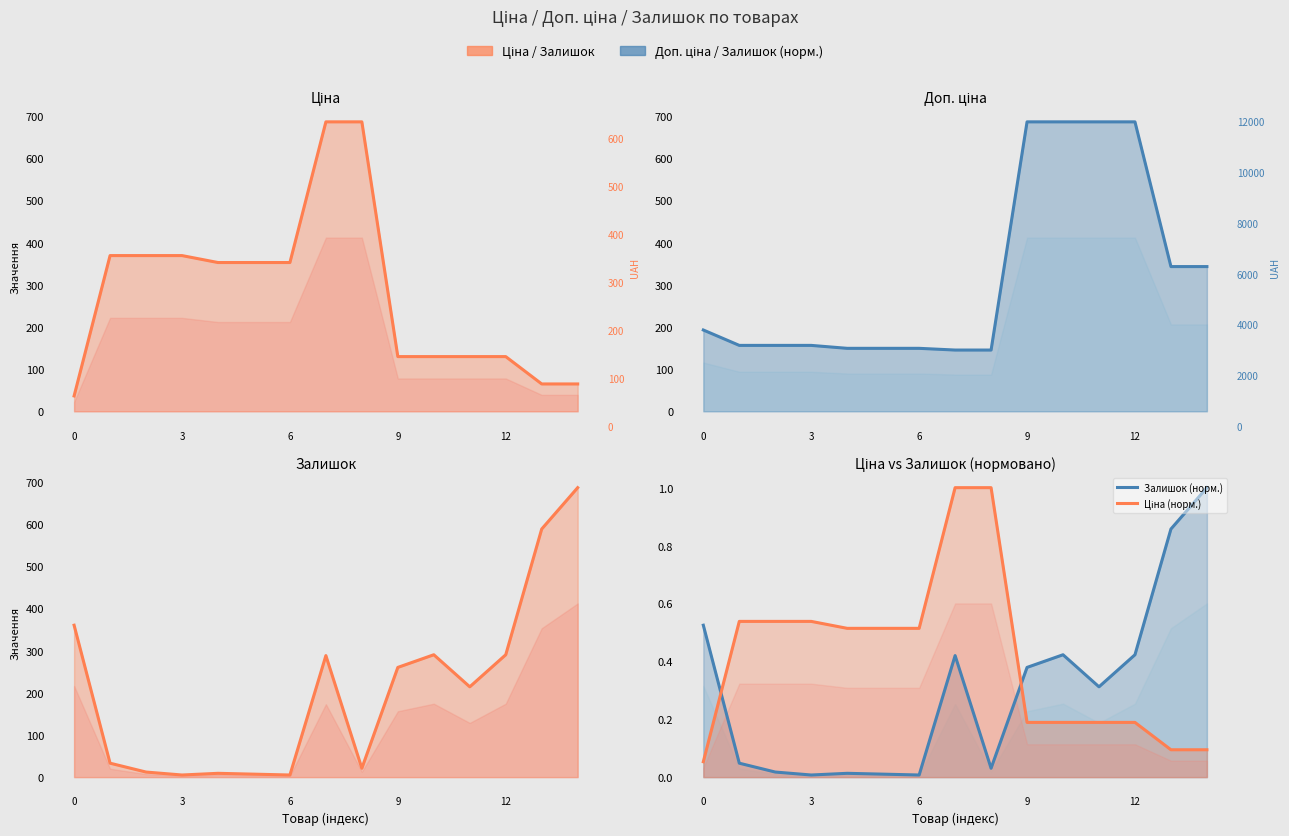

Reading right to left, list all the values displayed in this chart.

Ціна: 64.8	64.8	129.7	129.7	129.7	129.7	686.0	686.0	352.6	352.6	352.6	369.1	369.1	369.1	36.4
Доп. ціна: 343.0	343.0	686.0	686.0	686.0	686.0	145.2	145.2	149.2	149.2	149.2	156.2	156.2	156.2	192.7
Залишок: 686.0	588.0	290.0	214.0	290.0	260.0	21.0	288.0	5.0	7.0	9.0	5.0	12.0	33.0	360.0
Залишок (норм.): 1.0	0.9	0.4	0.3	0.4	0.4	0.0	0.4	0.0	0.0	0.0	0.0	0.0	0.0	0.5
Ціна (норм.): 0.1	0.1	0.2	0.2	0.2	0.2	1.0	1.0	0.5	0.5	0.5	0.5	0.5	0.5	0.1